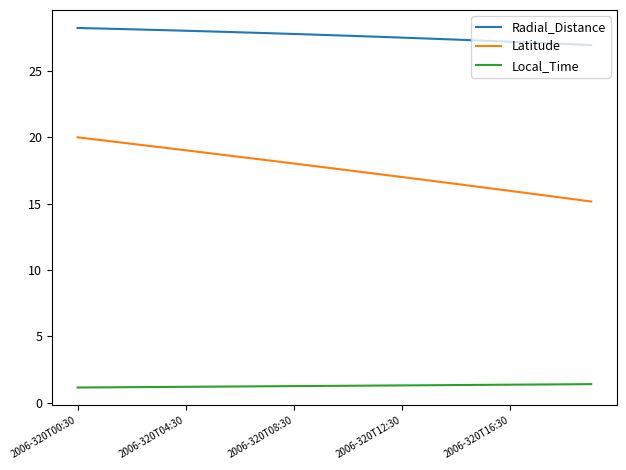

How many distinct data groups are displayed?

3